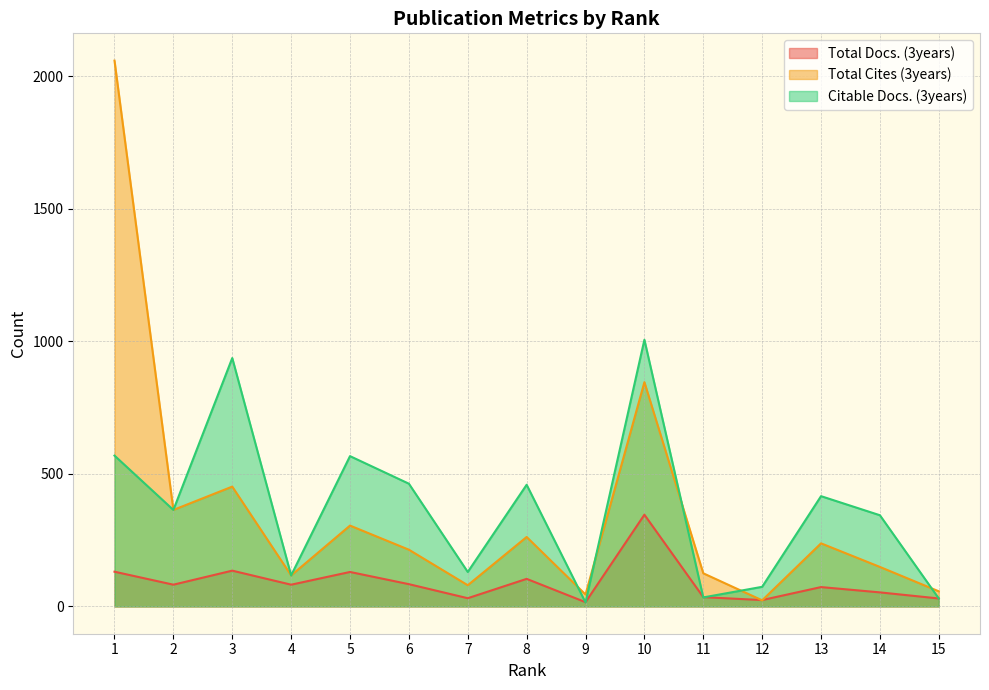

Reading right to left, extract all data points from this chart.

Total Docs. (3years): 15=30	14=53	13=73	12=24	11=35	10=346	9=16	8=104	7=31	6=84	5=130	4=82	3=135	2=82	1=131
Total Cites (3years): 15=57	14=149	13=238	12=23	11=125	10=846	9=45	8=262	7=80	6=214	5=305	4=117	3=452	2=364	1=2059
Citable Docs. (3years): 15=30	14=344	13=416	12=74	11=34	10=1006	9=15	8=459	7=130	6=463	5=567	4=117	3=937	2=364	1=569